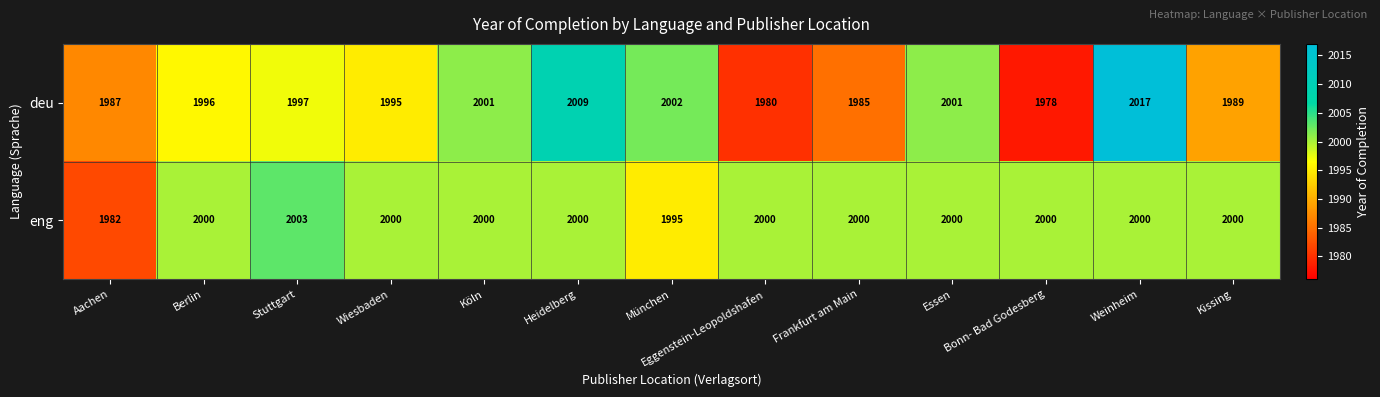

What is the sum of all deu values?

25937